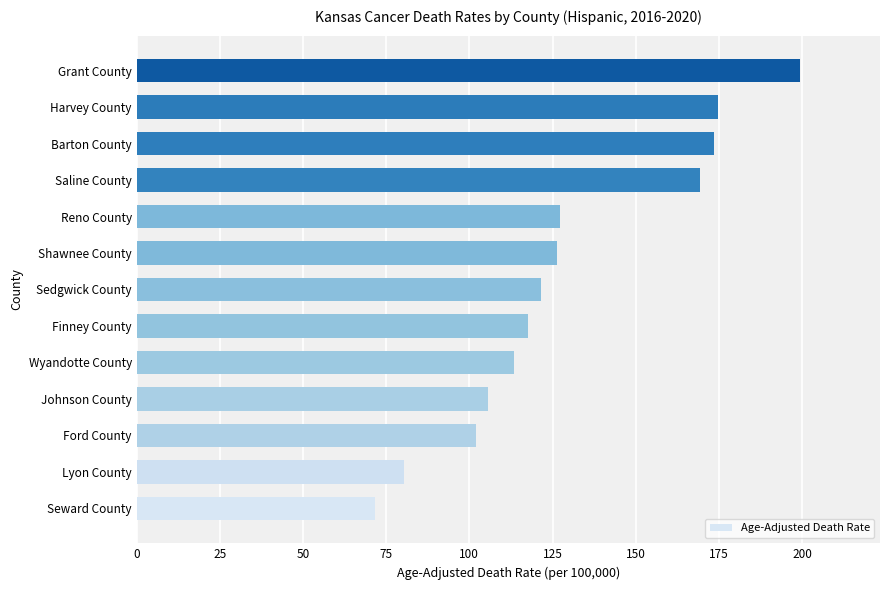

What is the average value?

129.4